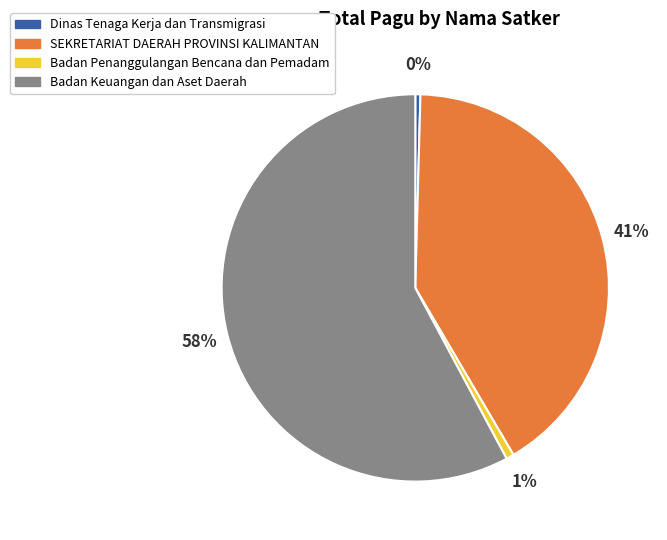

Does any single category account for the majority?

Yes